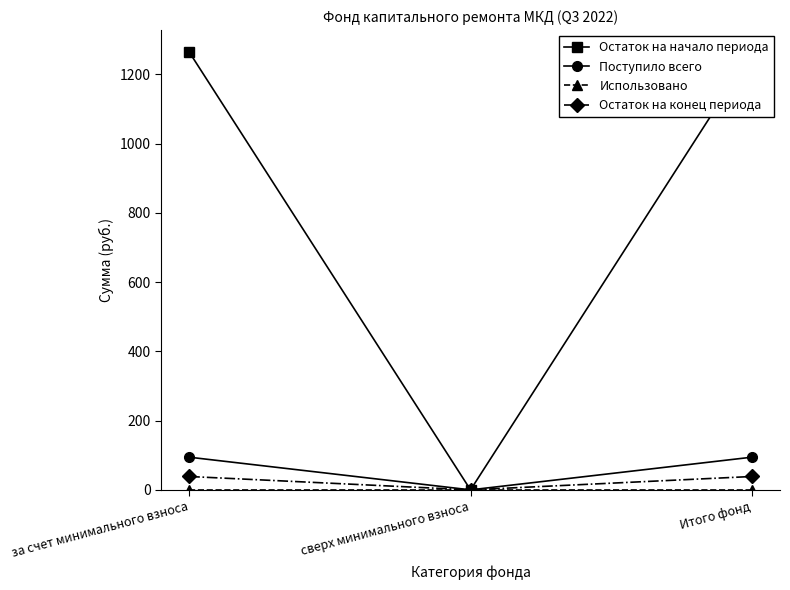

Is it true that Остаток на начало периода equals 1993.4 at за счет минимального взноса?

False